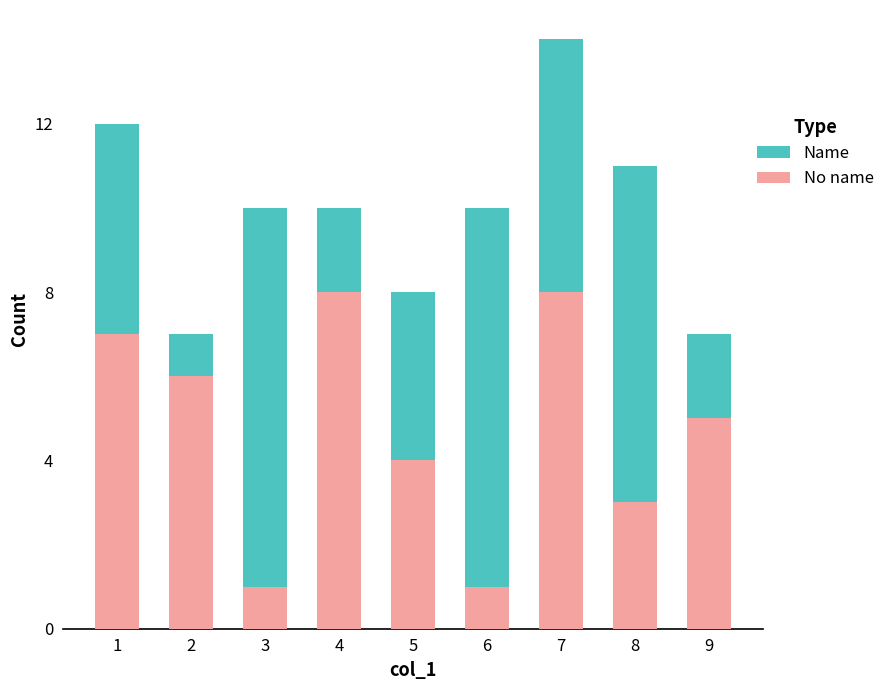

The value of No name at 7 is 8. True or false?

True